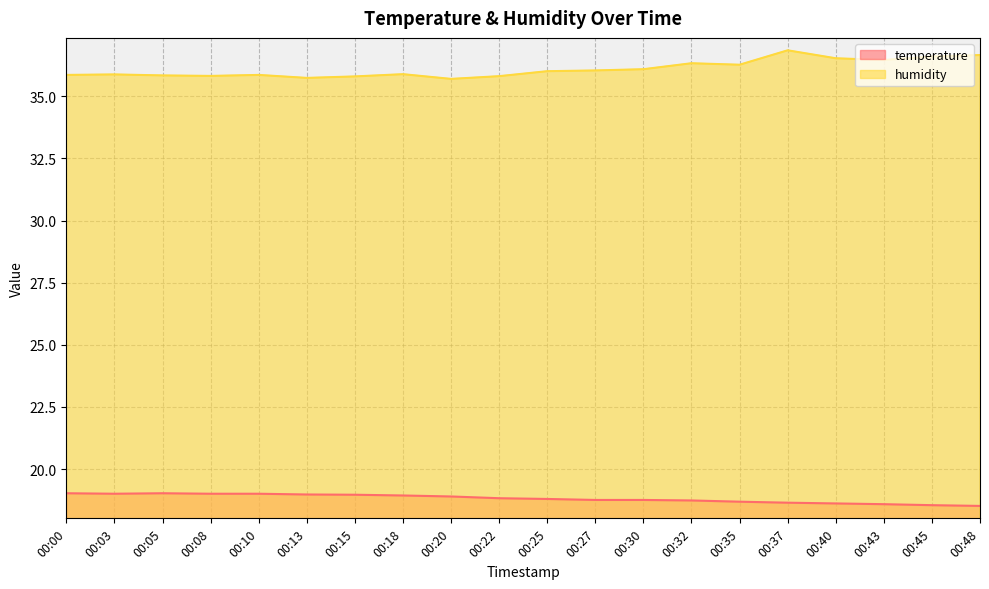

The value of temperature at 00:35 is 10.3. True or false?

False